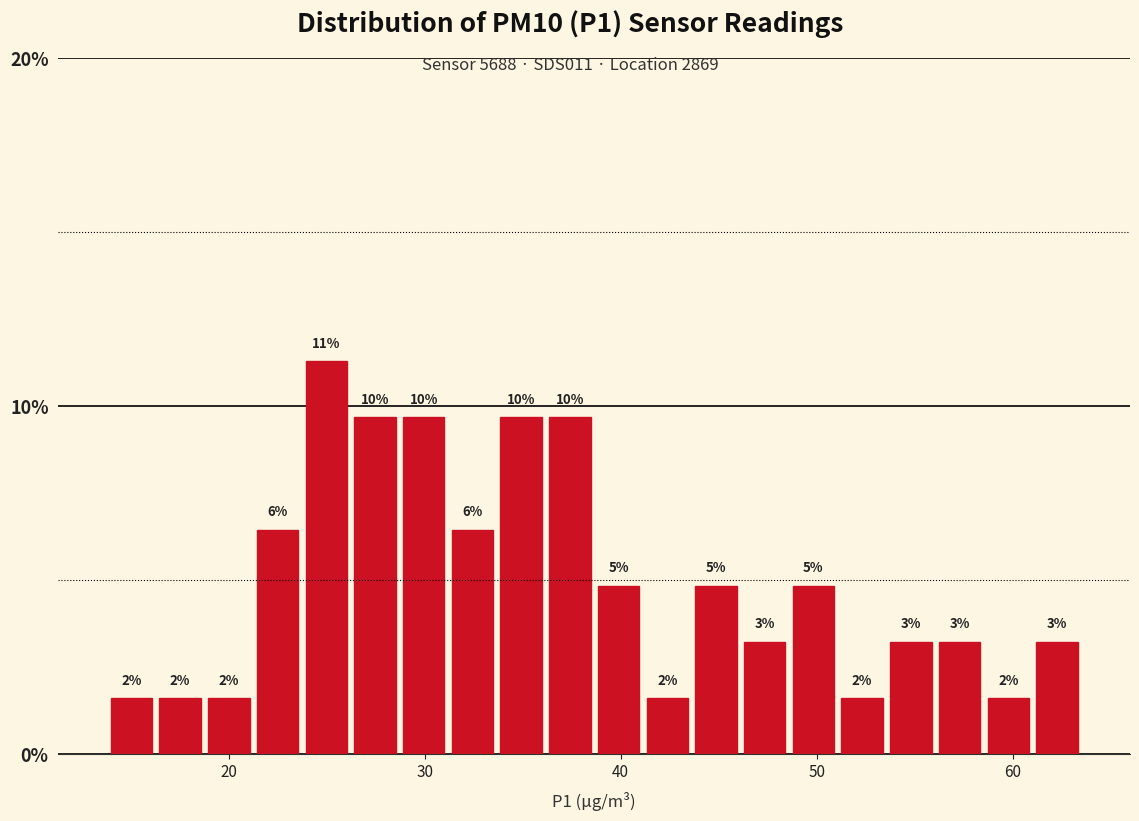

Around what value on the x-axis is the tallest bar? Give the approximate position of its centre, as read against the axis.

25